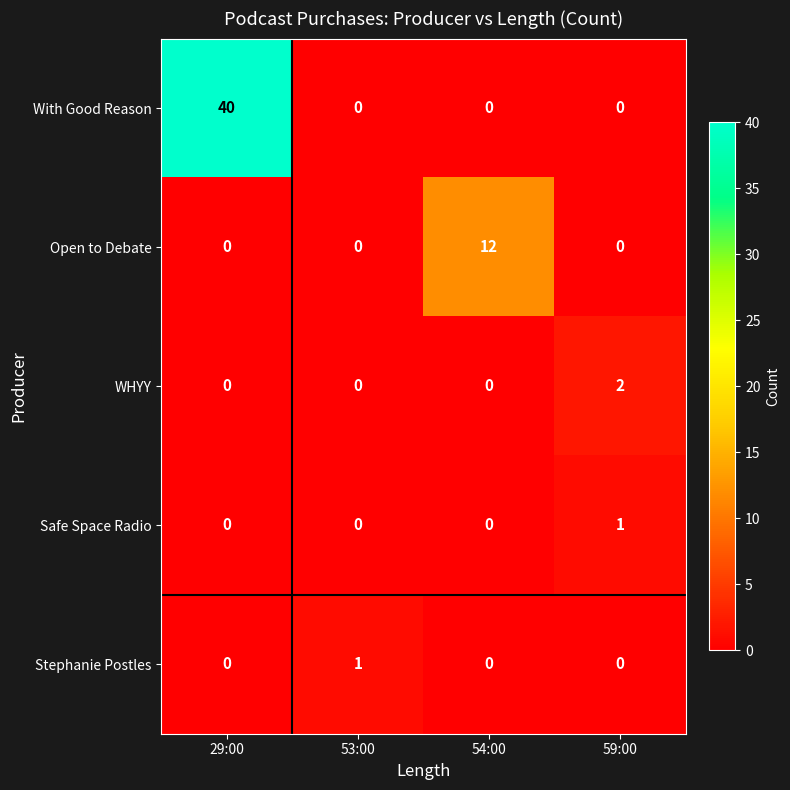

Which category has the highest value in the Safe Space Radio series?

59:00